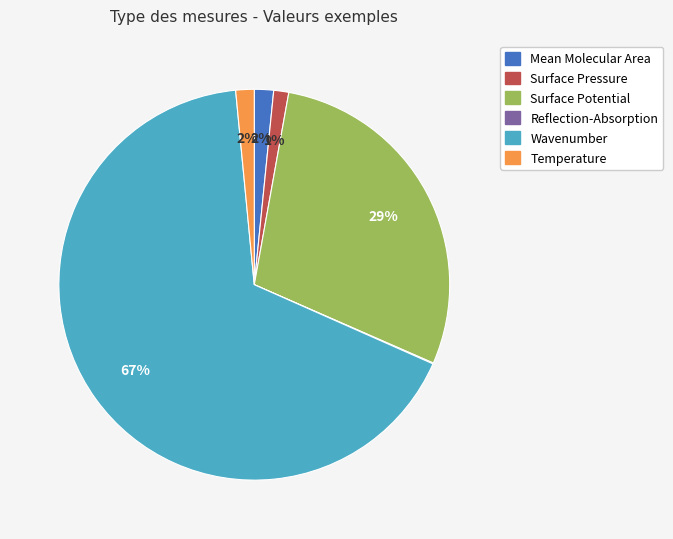

Which slice is the largest?

Wavenumber